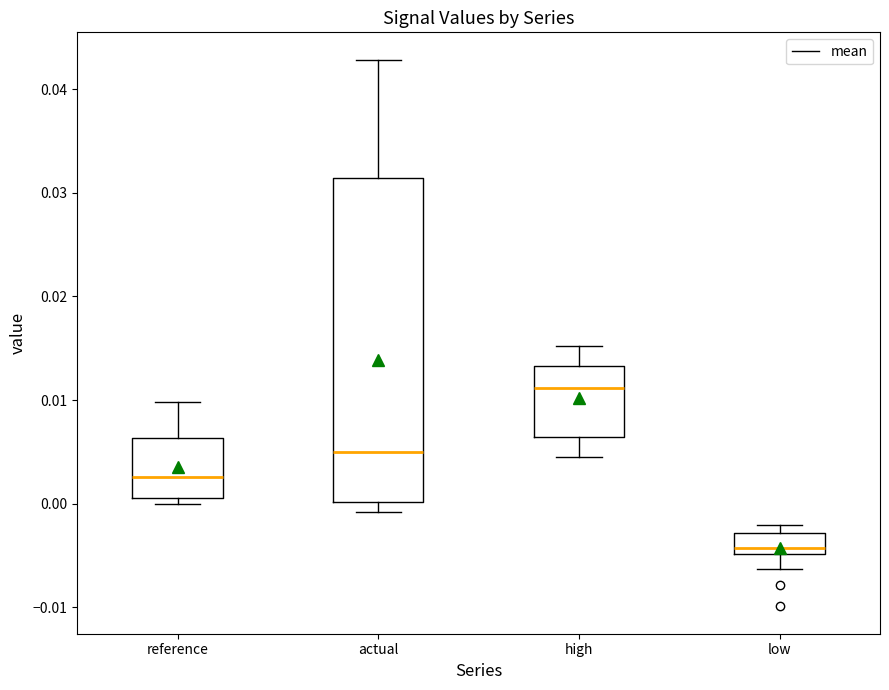

Where does the upper whisker of the box for high end on the y-axis? The values are not printed on the chart, so give them approximately, as read against the axis.

0.015